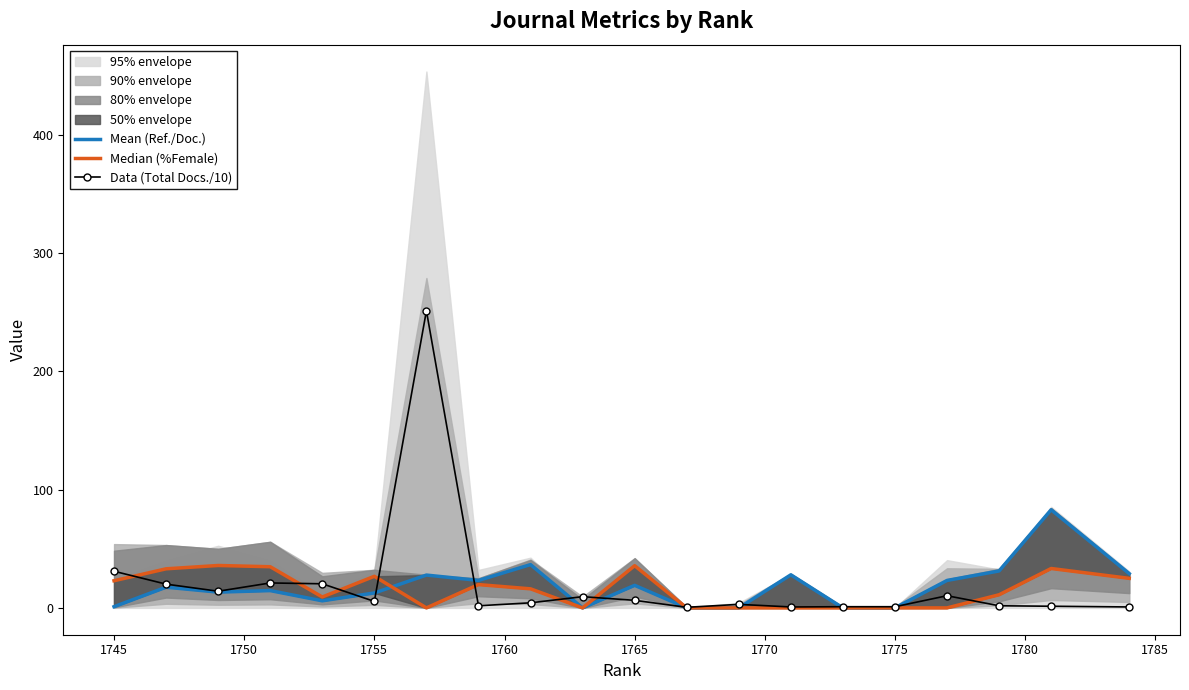

How many intersections are there between Data (Total Docs./10) and Mean (Ref./Doc.)?

9